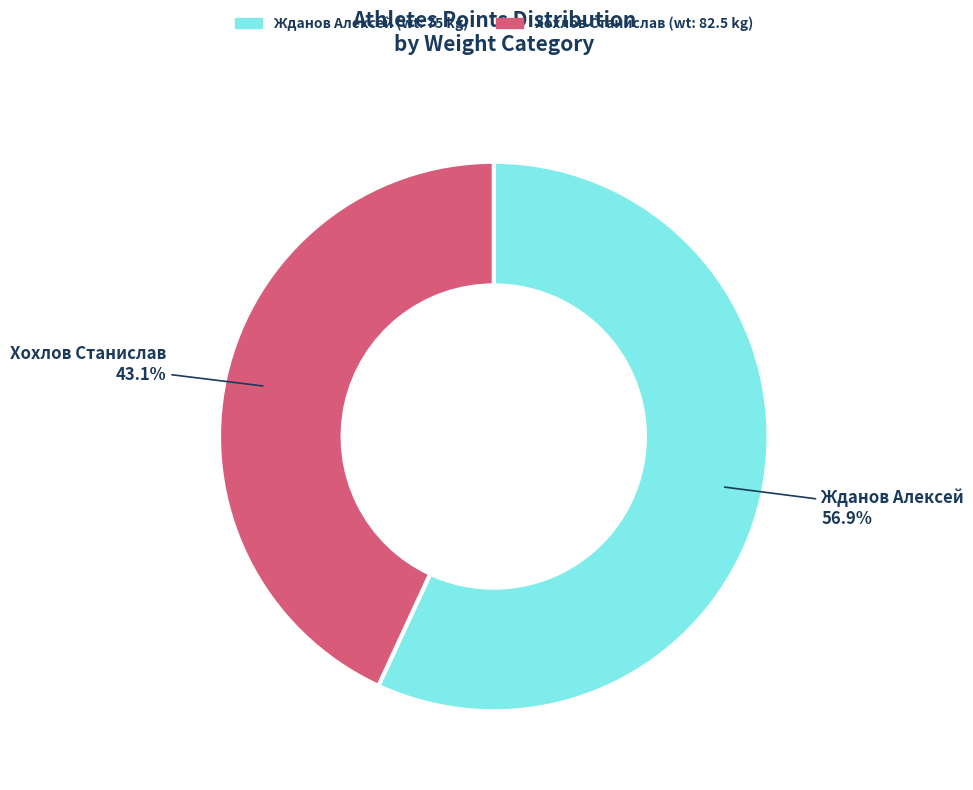

To the nearest percent, what is the average slice percentage?

50%